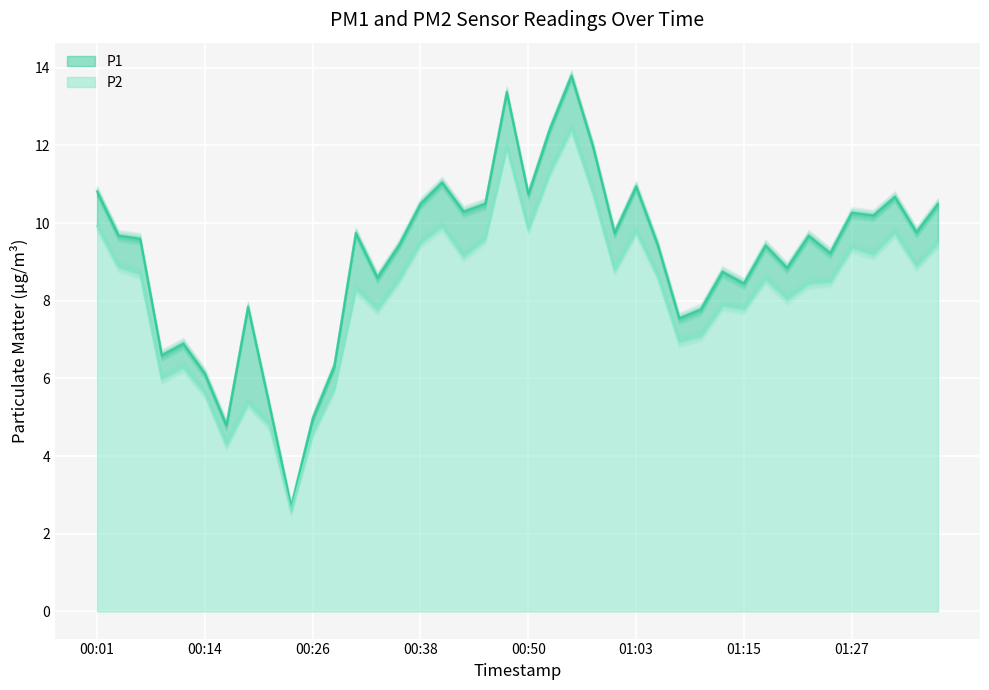

True or false: P1 and P2 intersect in this chart.

False